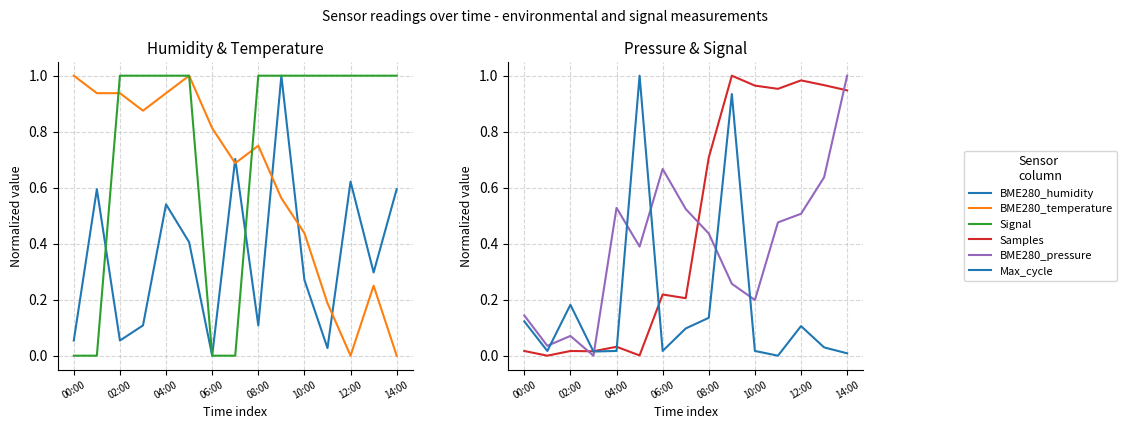

The value of BME280_humidity at 11 is 0.0. True or false?

True